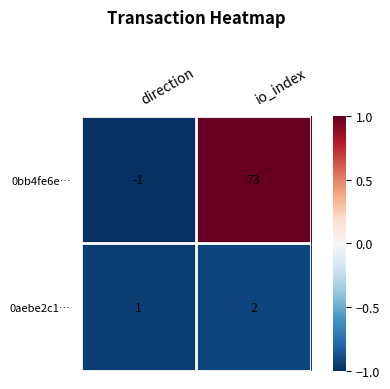

Which series has the widest spread of values?

0bb4fe6e…